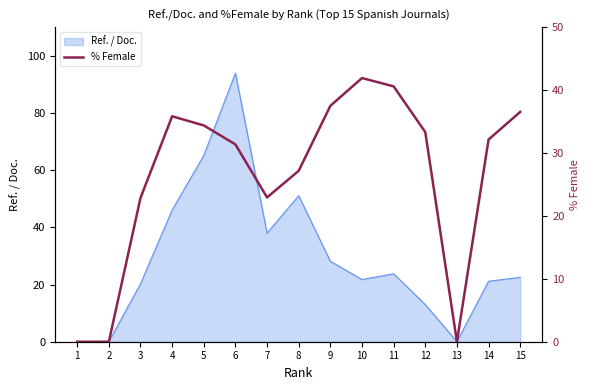

The value at 12 is 57.9. True or false?

False